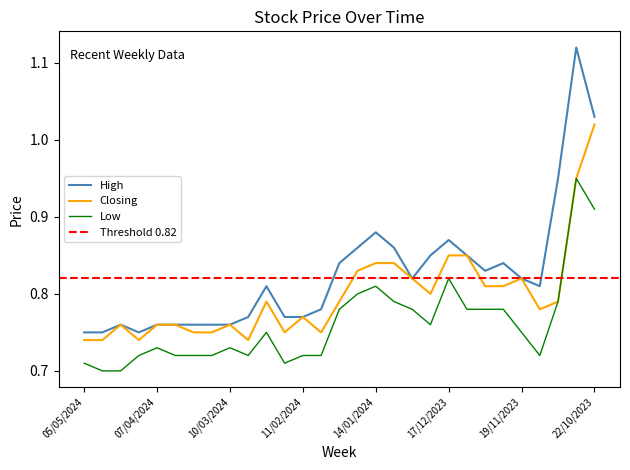

Which series has the largest total across all categories?

High